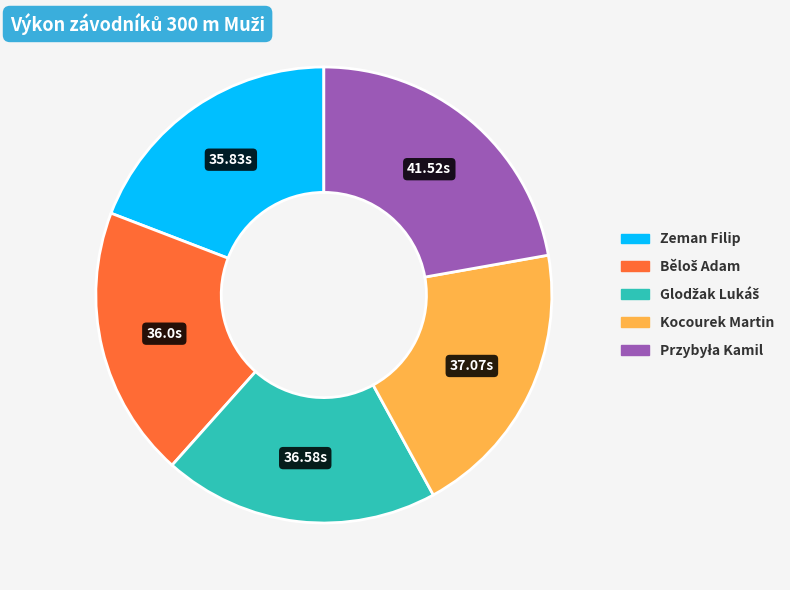

Is there any slice that represents more than half of the pie?

No